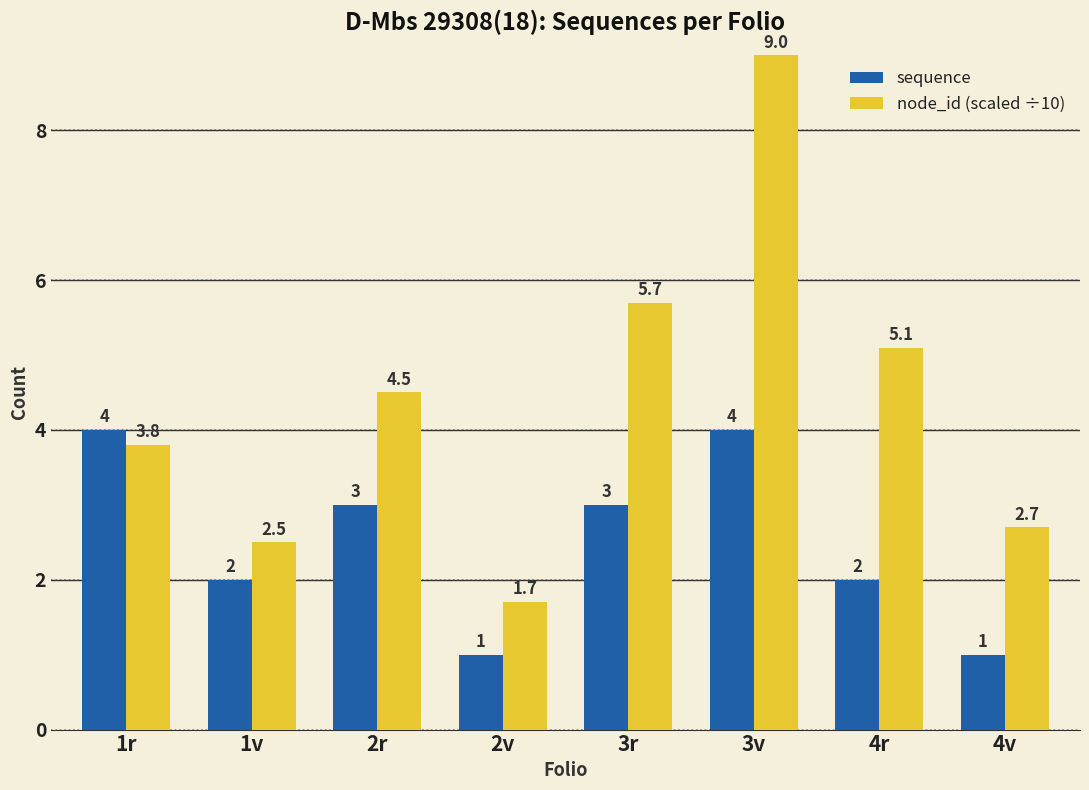

What is the label of the 4th bar from the right?

3r